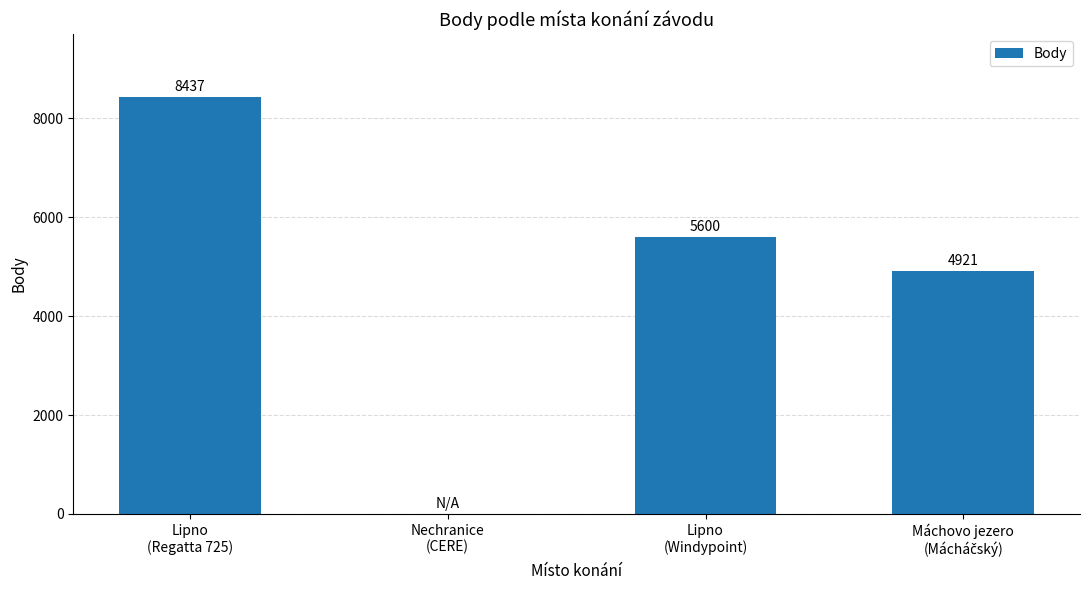

What is the maximum value shown in the chart?

8437